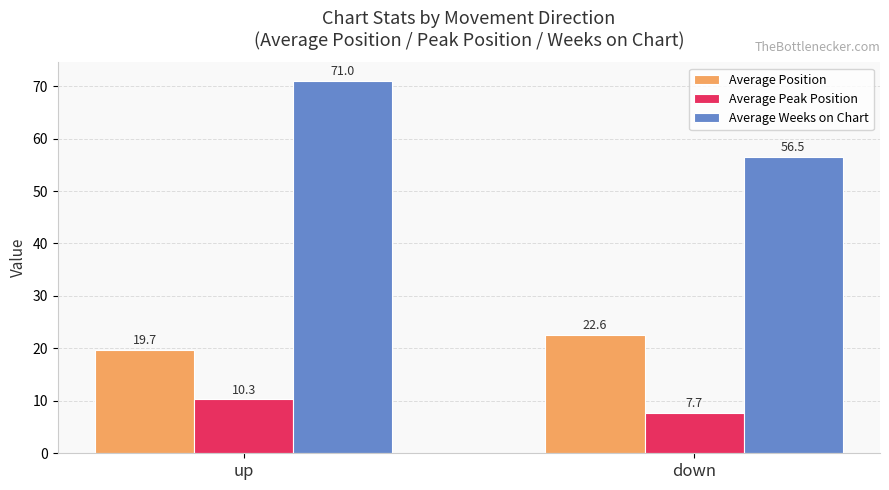

Rank the series at down from highest to lowest value.

Average Weeks on Chart, Average Position, Average Peak Position